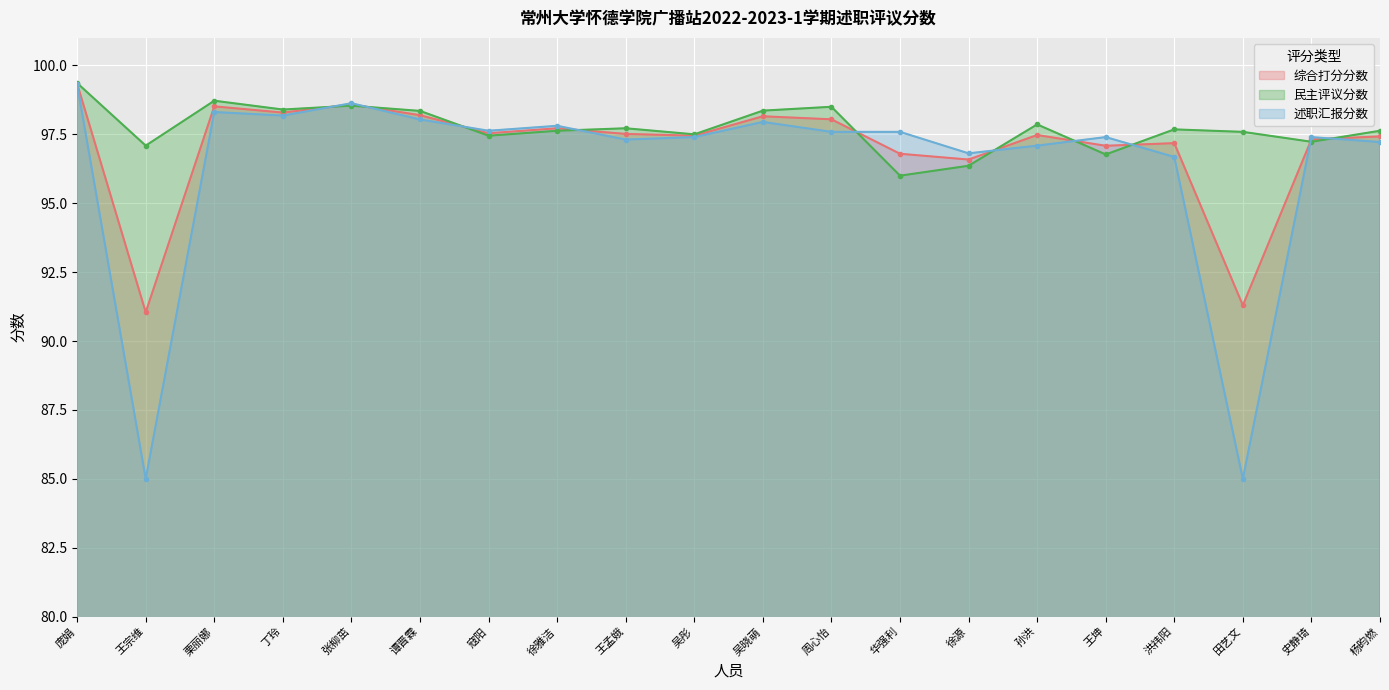

At which category does 民主评议分数 reach its first local valley?

王宗维